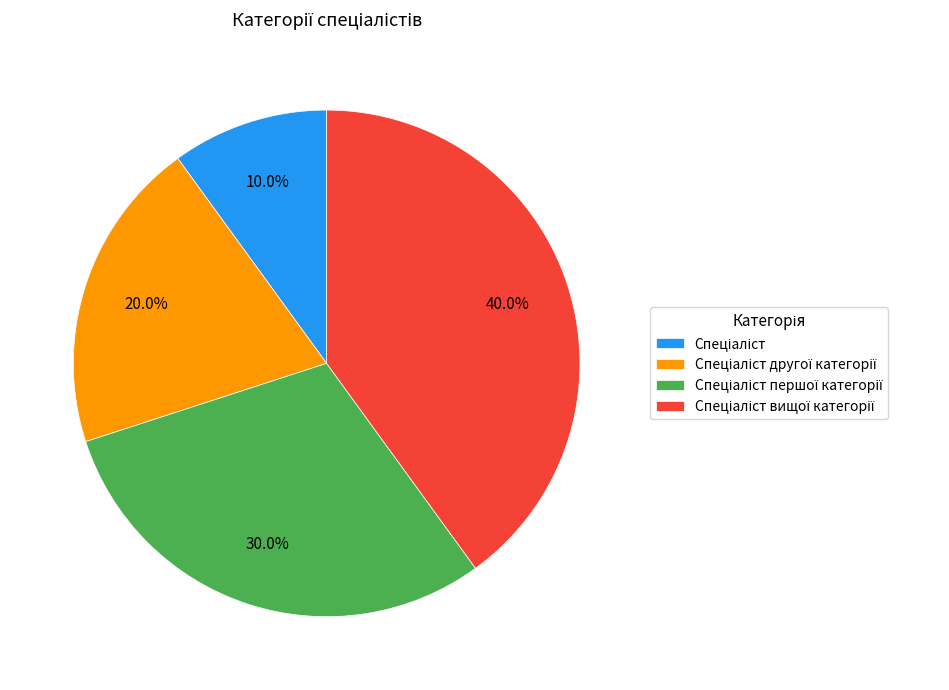

Does any single category account for the majority?

No